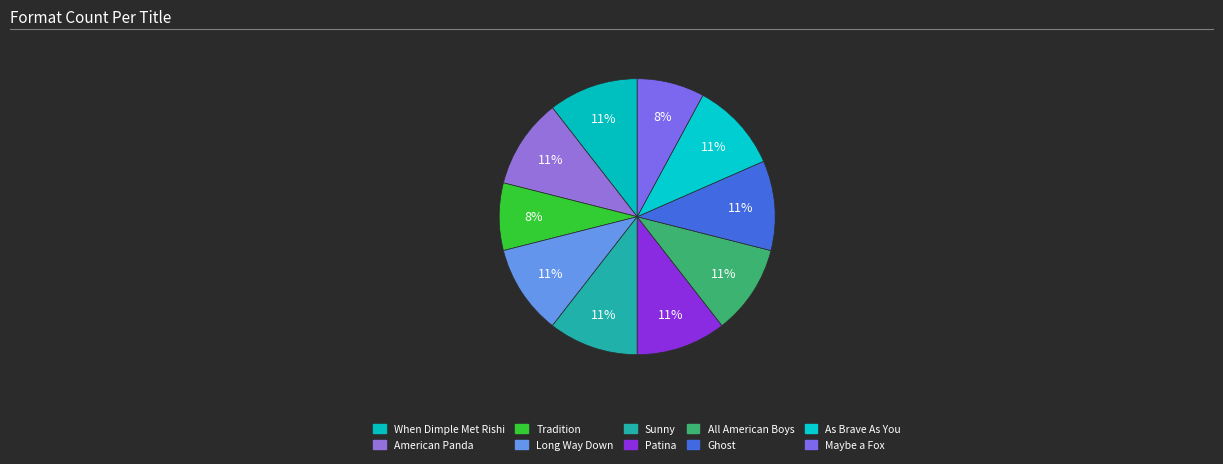

How many segments does this pie chart have?

10